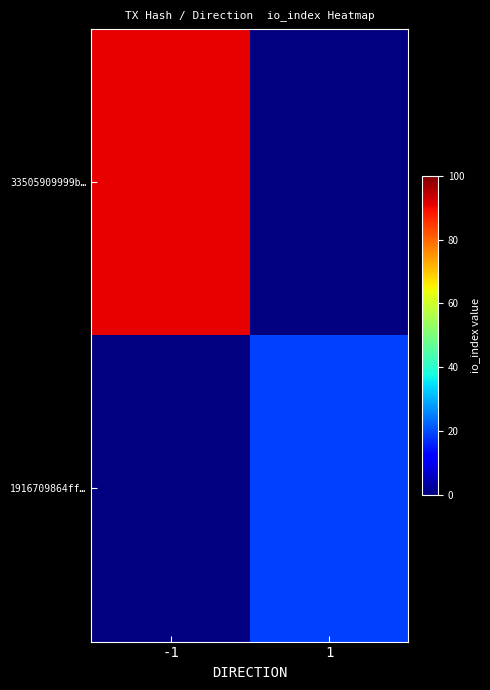

Is the value of 1916709864ff… at 1 greater than the value of 33505909999b… at -1?

No